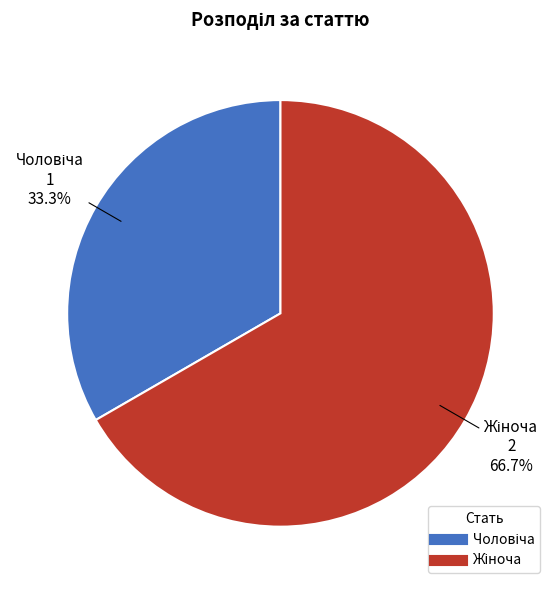

Is there a majority slice in this chart?

Yes